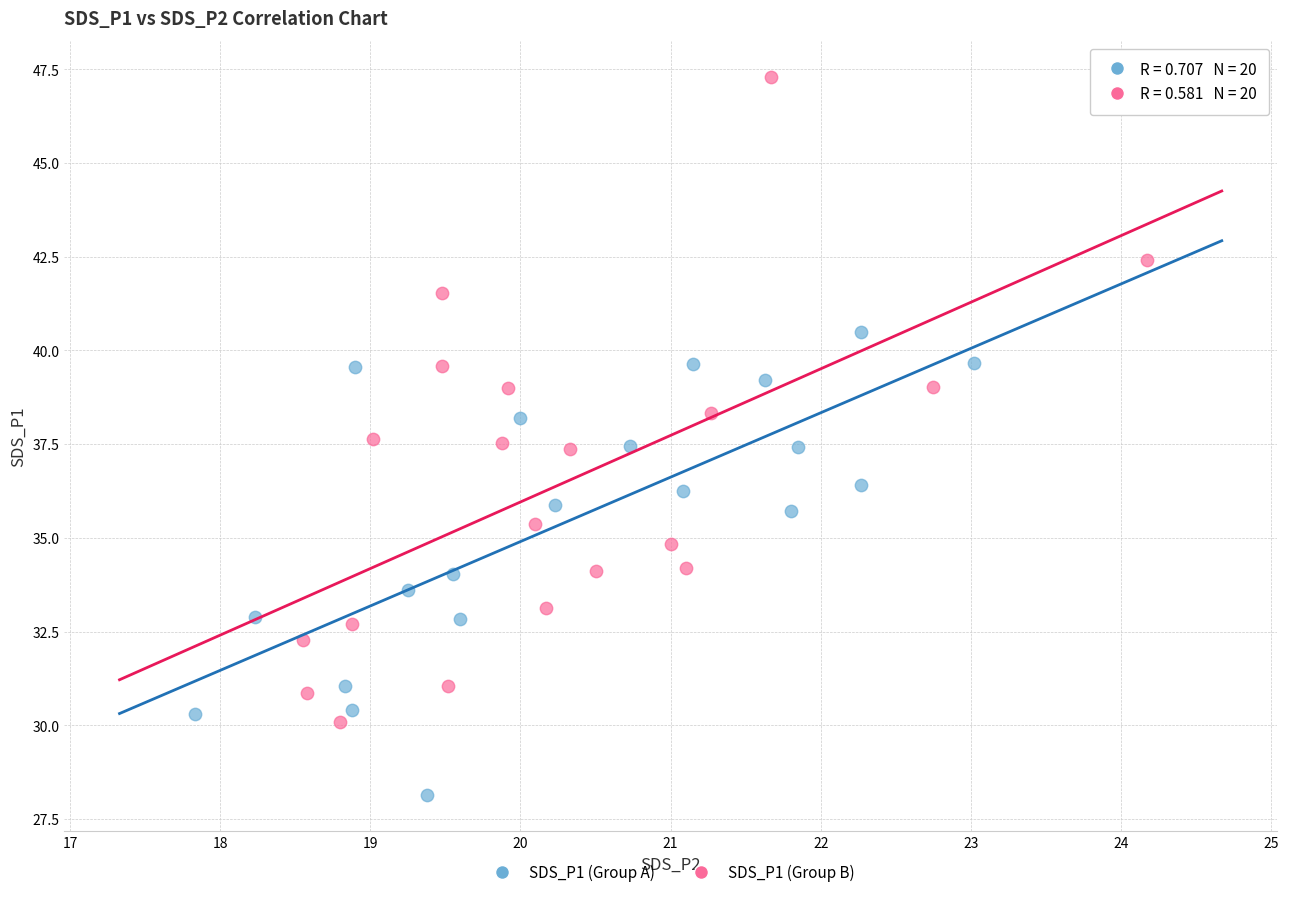

Which series has the largest Y range (max minus min)?

SDS_P1 (Group B)